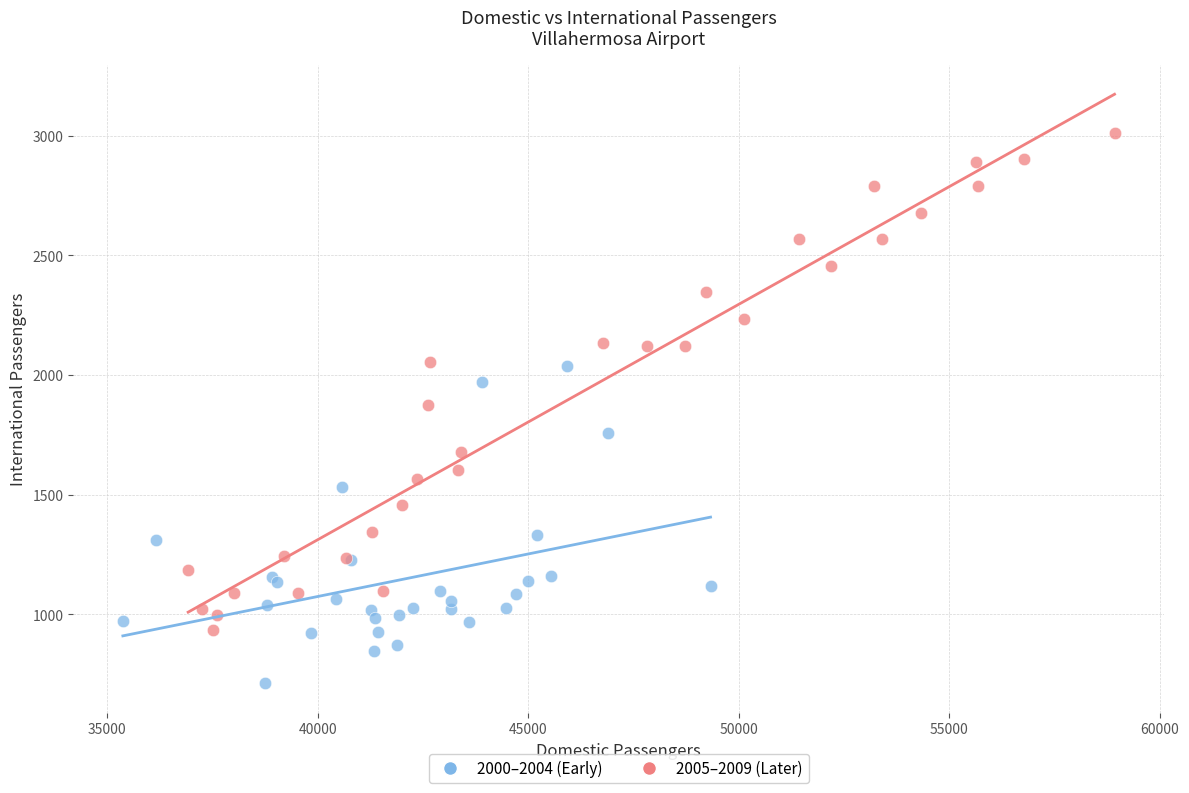

Which series reaches the maximum Y coordinate?

2005–2009 (Later)